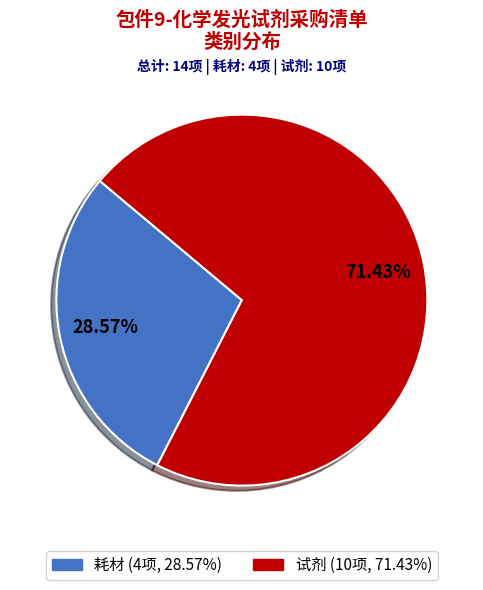

What percentage is the 试剂 slice, to the nearest percent?

71%